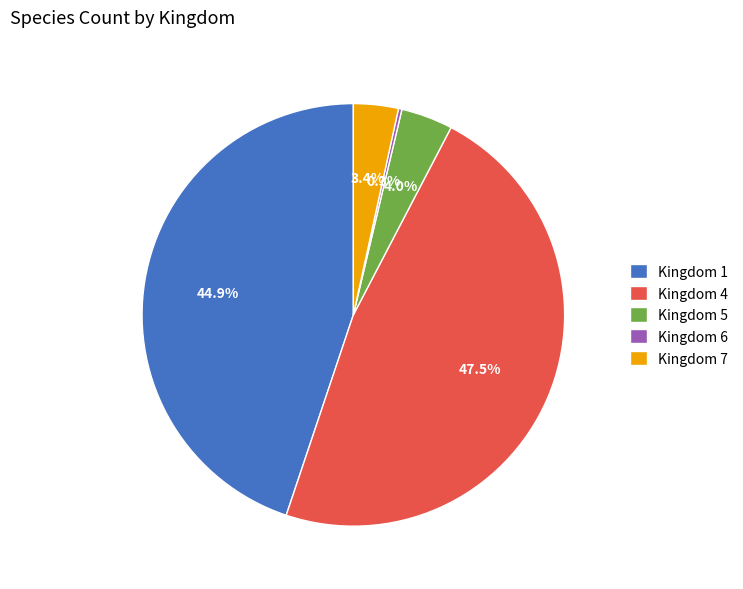

Is the sum of Kingdom 4 and Kingdom 5 greater than half?

Yes